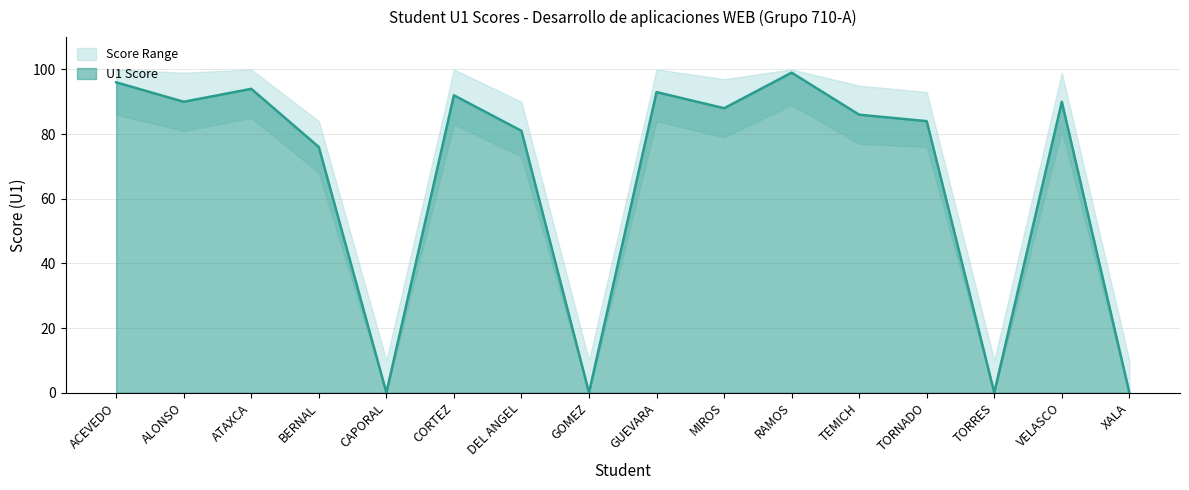

Count the number of categories in the chart.

16